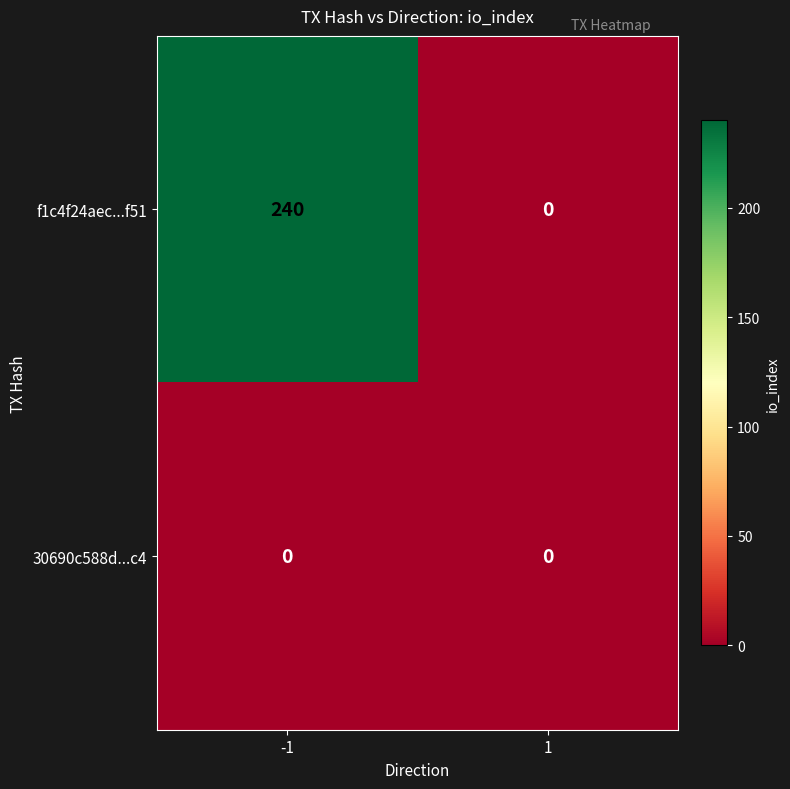

What is the difference between the maximum and minimum values in the f1c4f24aec...f51 series?

240